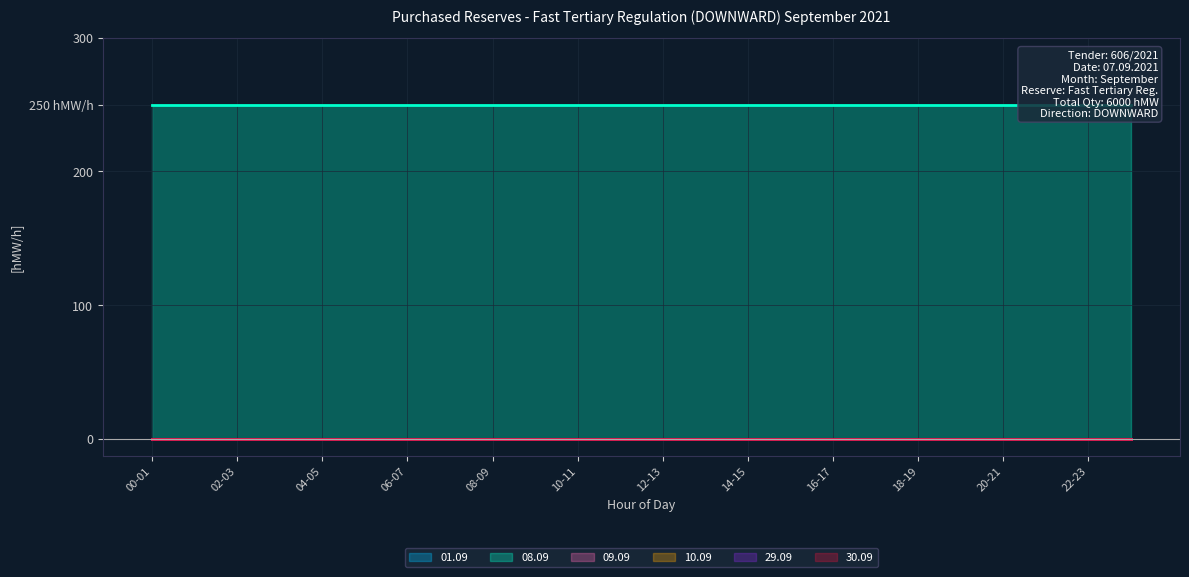

At which label is 01.09 closest to 0?

00-01